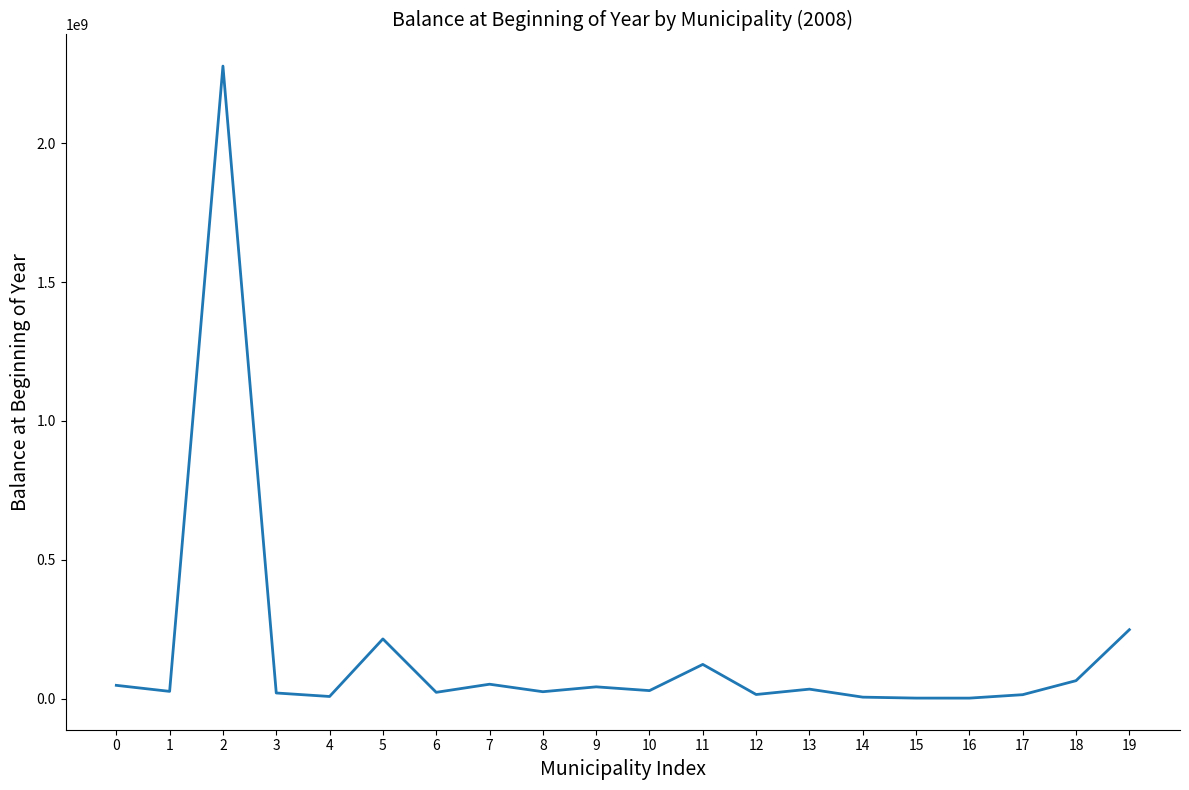

Is it true that the value at 19 is 247933951?

True